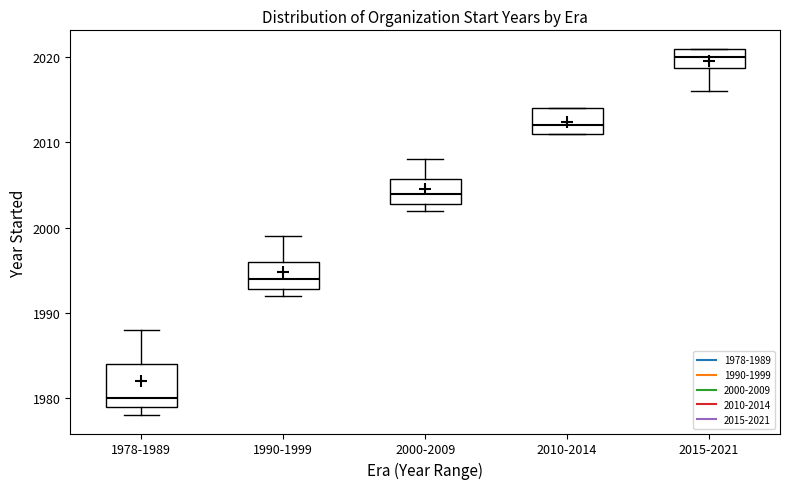

Reading left to right, read every box against the y-axis: the position of its median line, the range the box covers, and the ends of its whiskers. The values are not printed on the chart, so give them approximately, as read against the axis.

1978-1989: median 1980, box 1979 to 1984, whiskers 1978 to 1988
1990-1999: median 1994, box 1993 to 1996, whiskers 1992 to 1999
2000-2009: median 2004, box 2003 to 2006, whiskers 2002 to 2008
2010-2014: median 2012, box 2011 to 2014, whiskers 2011 to 2014
2015-2021: median 2020, box 2019 to 2021, whiskers 2016 to 2021